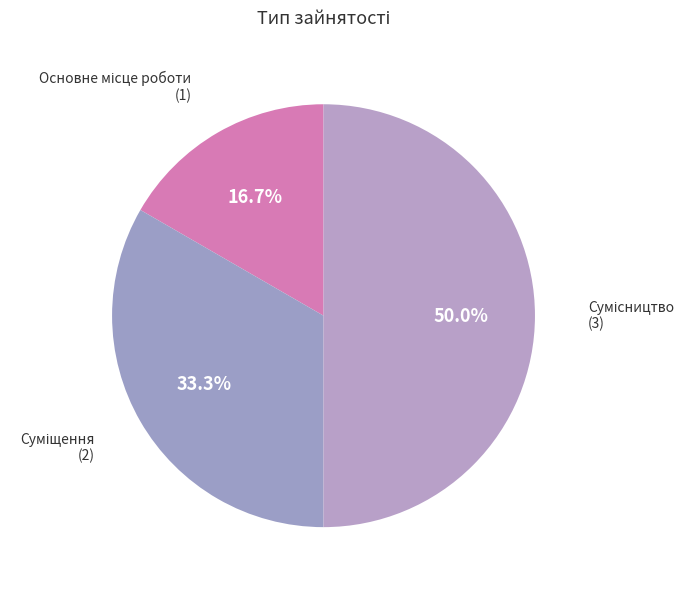

To the nearest percent, what is the difference between the largest and smallest slice percentages?

33%